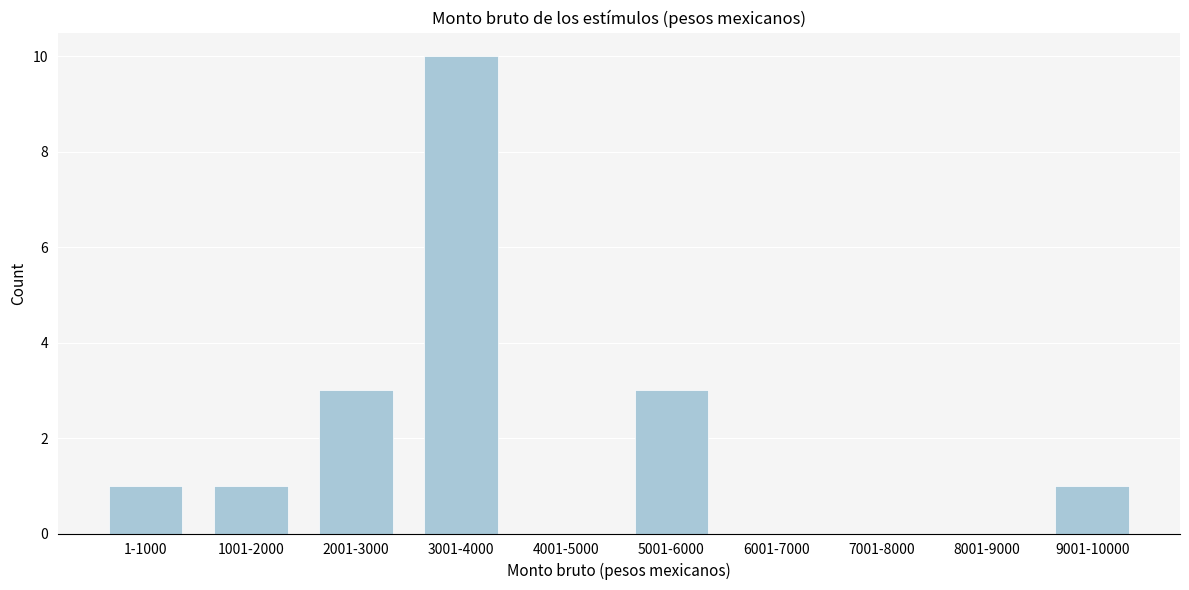

Reading right to left, what are all the values shown in this chart?

9001-10000=1	8001-9000=0	7001-8000=0	6001-7000=0	5001-6000=3	4001-5000=0	3001-4000=10	2001-3000=3	1001-2000=1	1-1000=1